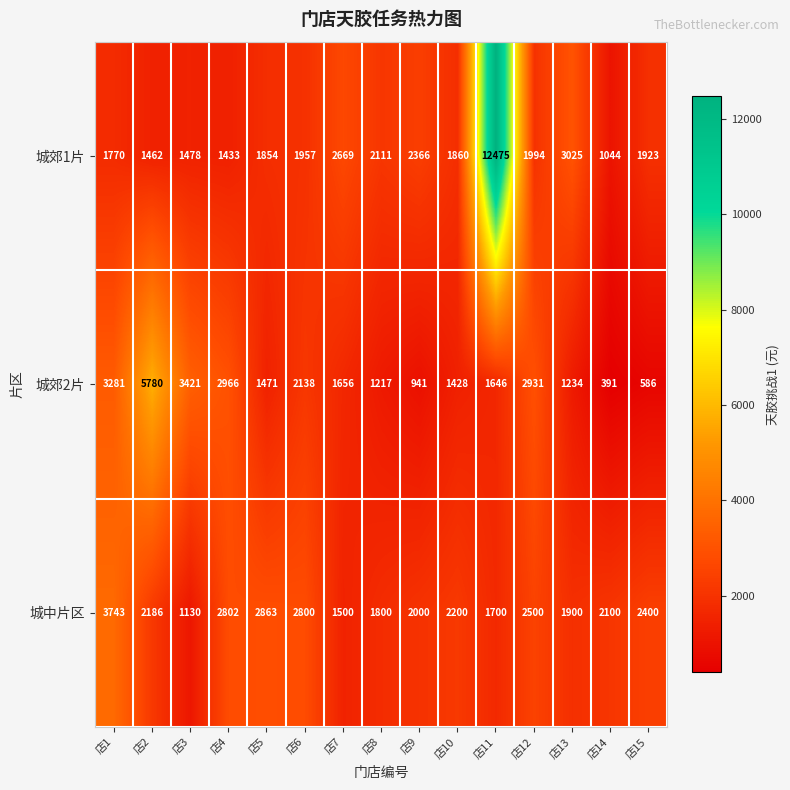

Which series changed the most between 店2 and 店8?

城郊2片